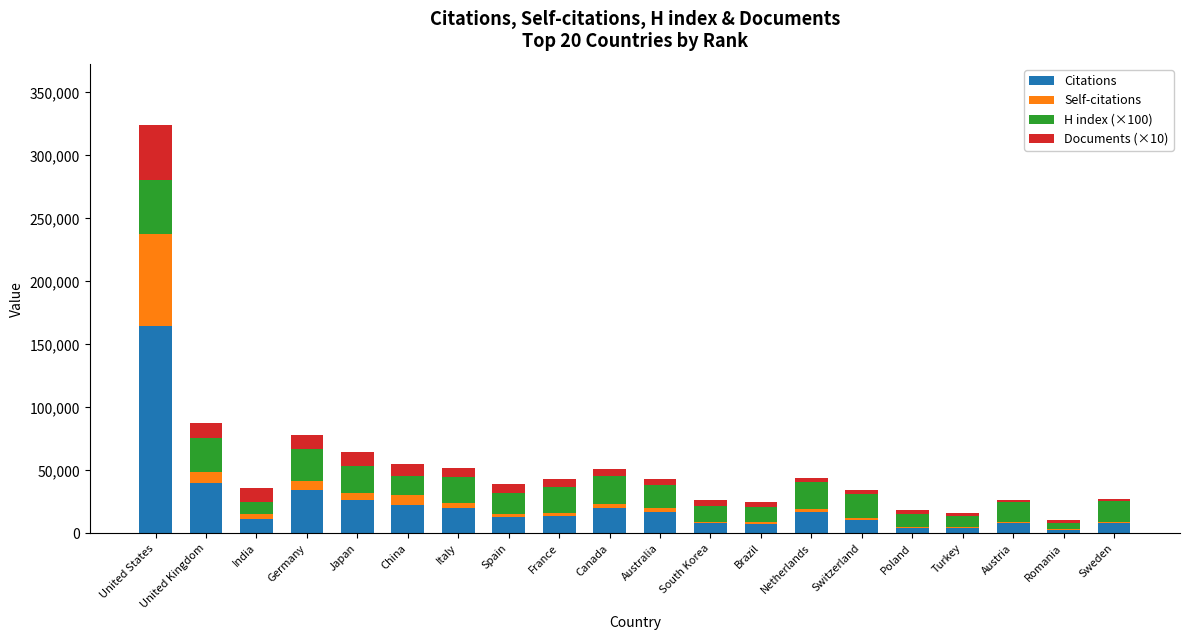

What are all the series names shown in the legend?

Citations, Self-citations, H index (×100), Documents (×10)